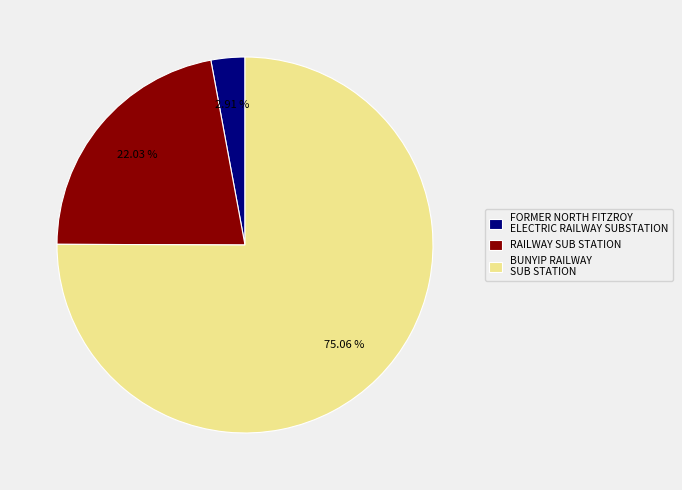

What is the ratio of the value at BUNYIP RAILWAY SUB STATION to the value at RAILWAY SUB STATION?

3.4